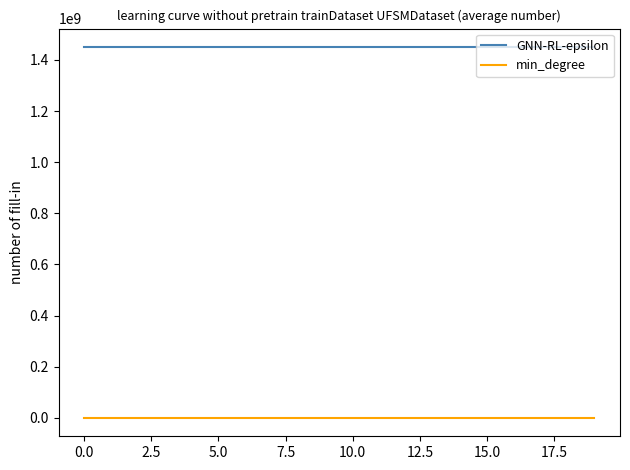

True or false: GNN-RL-epsilon and min_degree cross at least once.

False